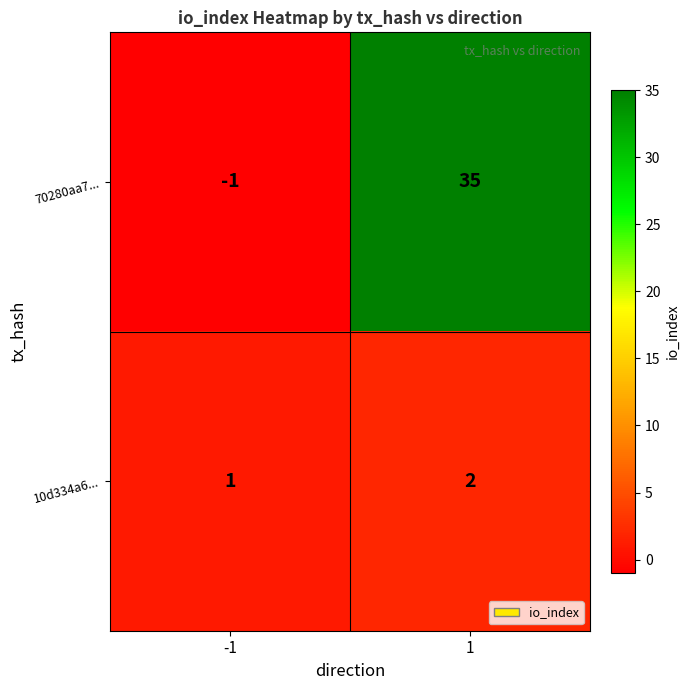

Rank the series at 1 from lowest to highest value.

10d334a6..., 70280aa7...